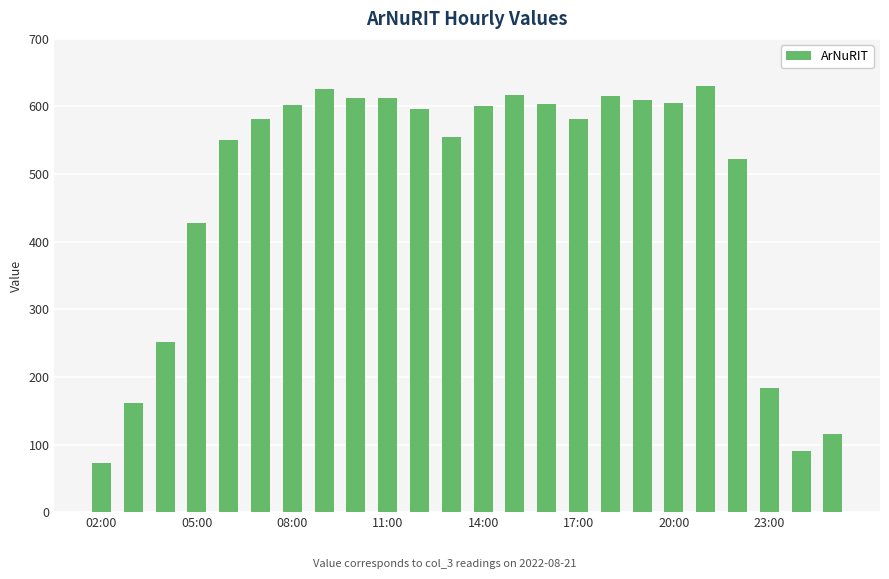

What is the sum of all values?

11420